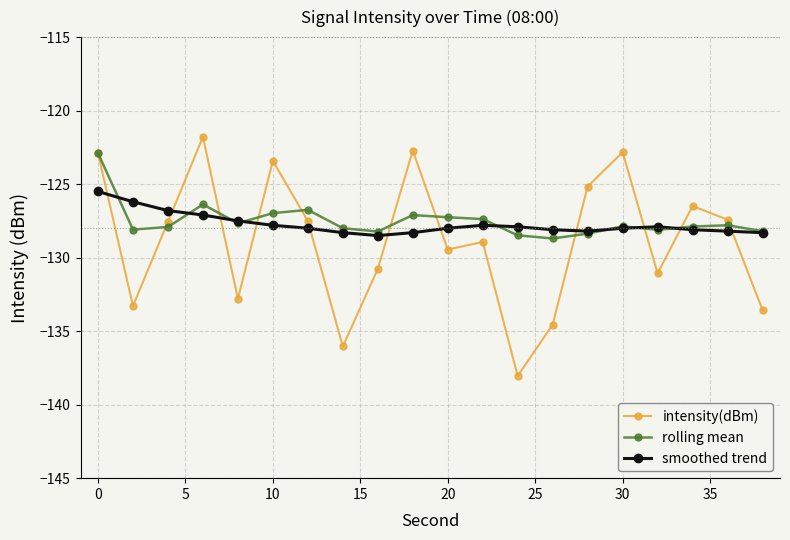

True or false: intensity(dBm) has more than 1 interior local peaks.

True